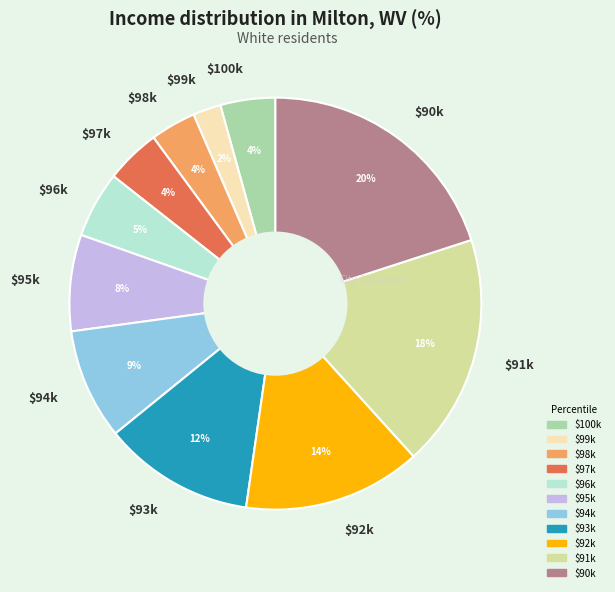

To the nearest percent, what is the difference between the largest and smallest slice percentages?

18%